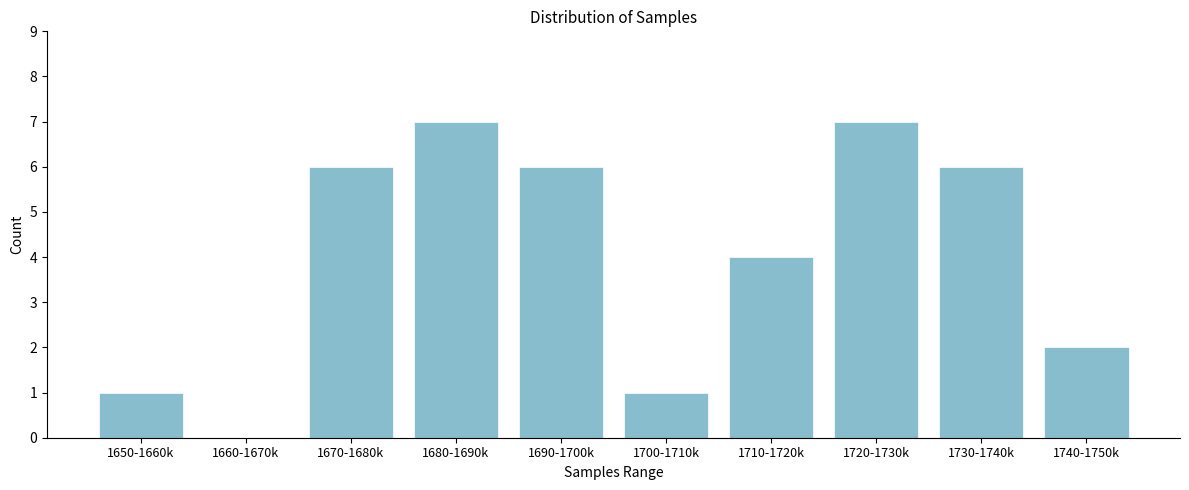

Reading left to right, transcribe all the data shown in this chart.

1650-1660k=1	1660-1670k=0	1670-1680k=6	1680-1690k=7	1690-1700k=6	1700-1710k=1	1710-1720k=4	1720-1730k=7	1730-1740k=6	1740-1750k=2